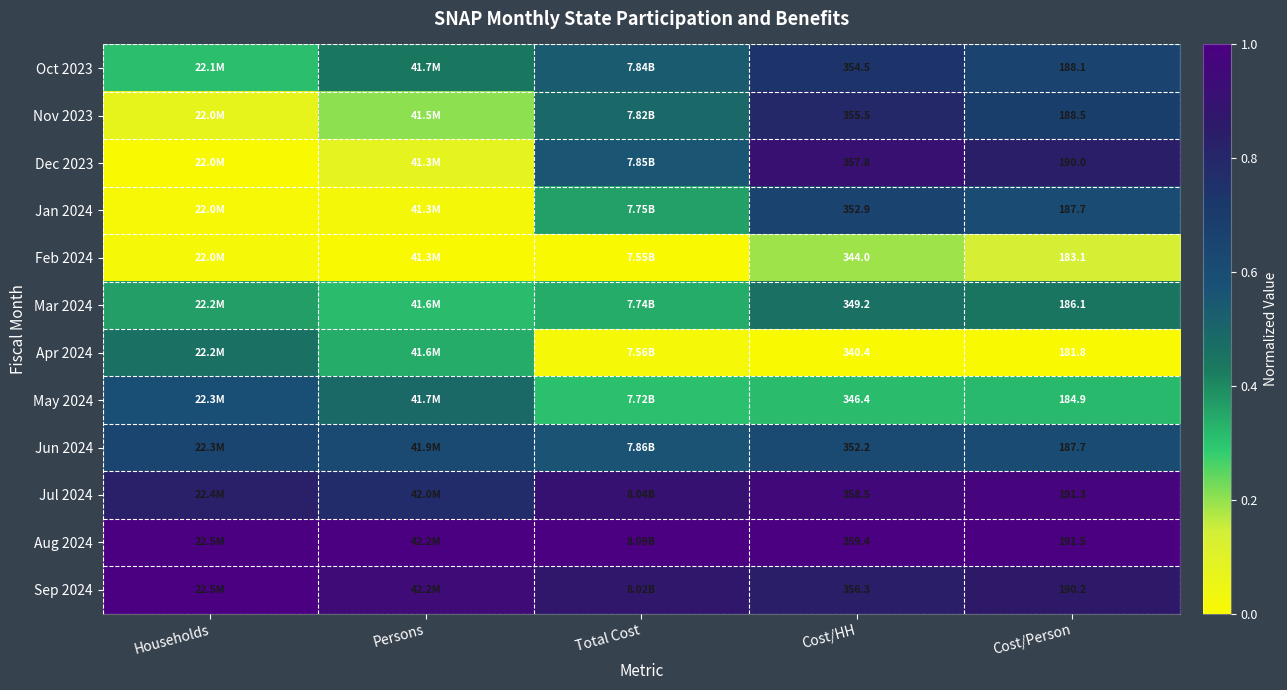

Is it true that Mar 2024 equals 0.4 at Cost/Person?

True